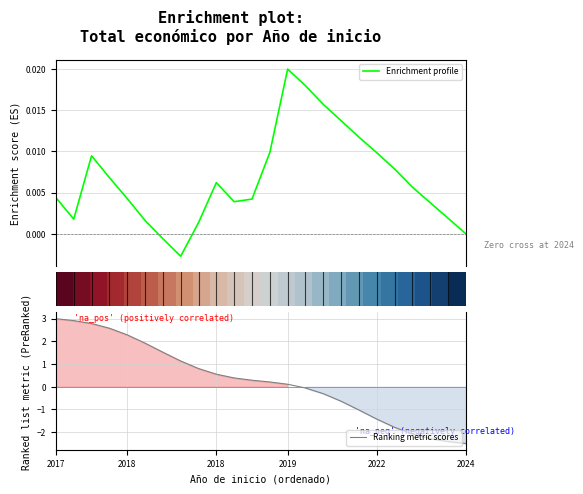

At which label does Ranking metric scores reach its minimum?

2024